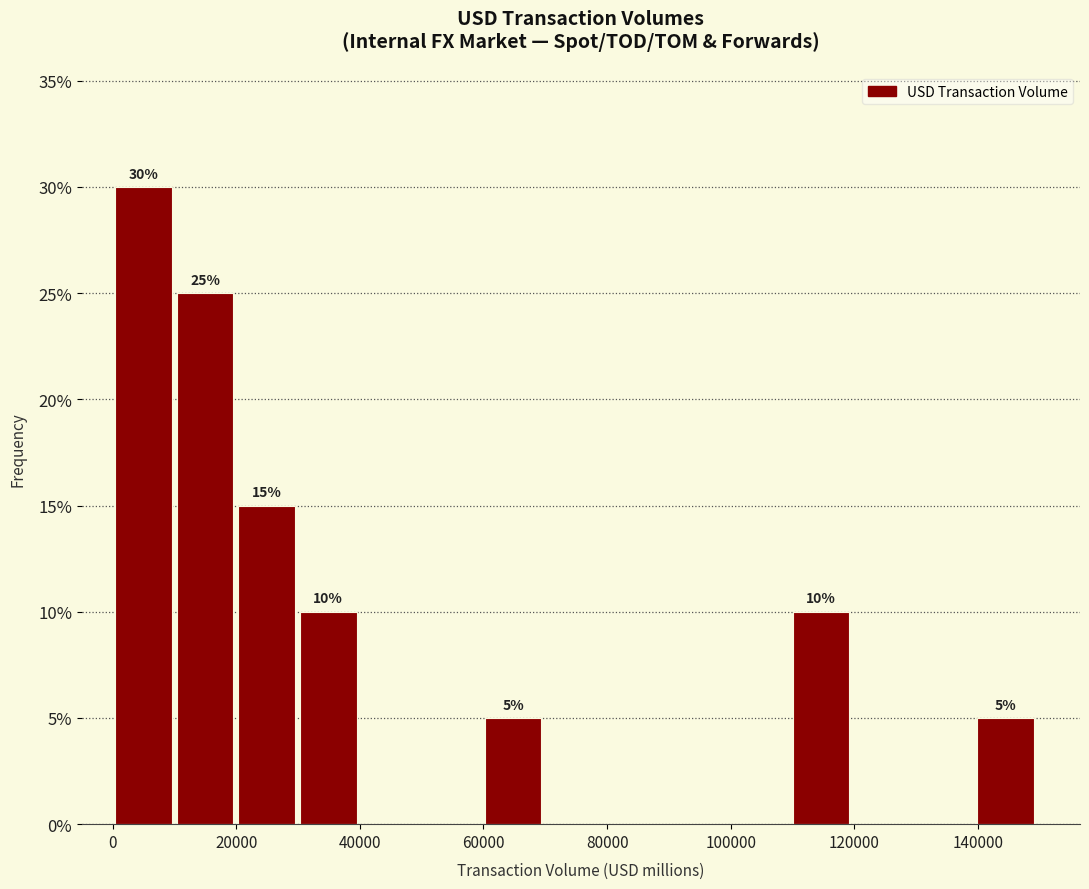

Over which range of the x-axis is the bar tallest?

0 to 10000